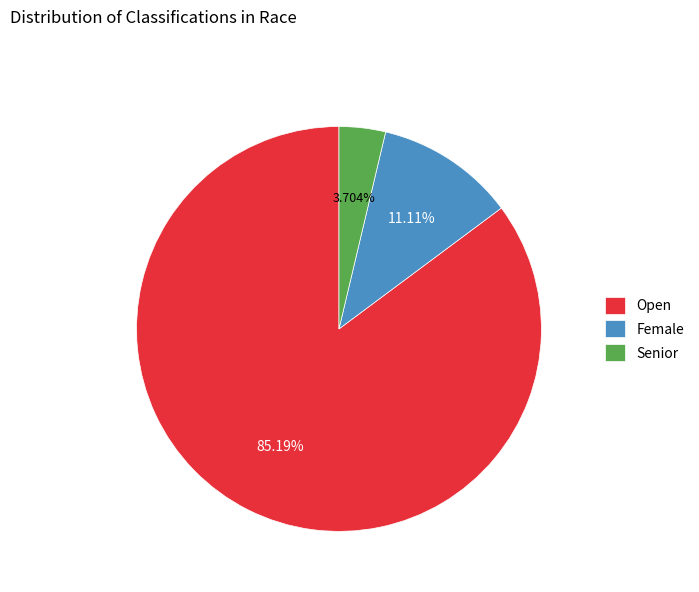

What portion of the pie excludes Senior?

96.3%